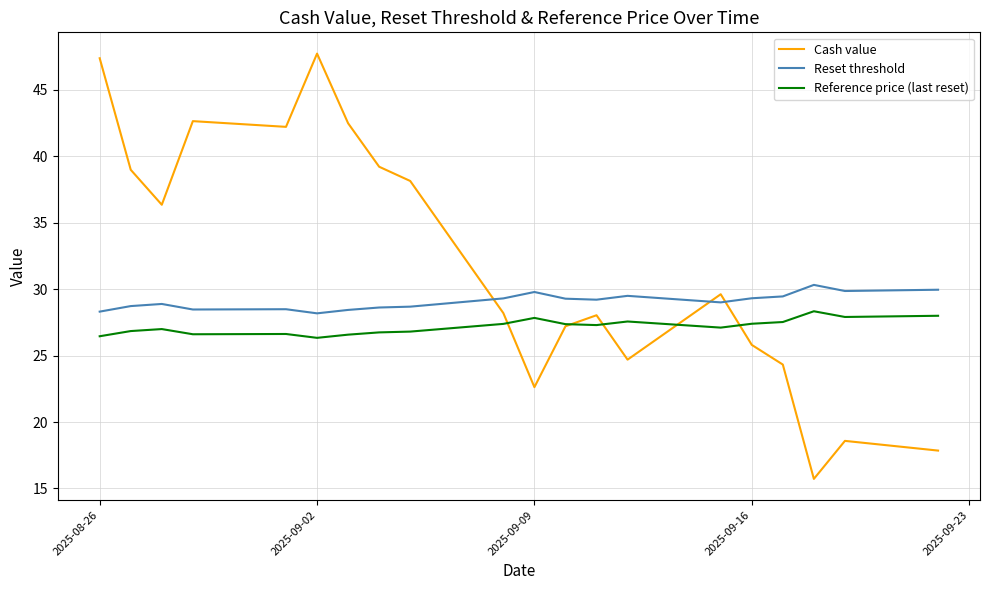

List the series in order of their overall mean, highest first.

Cash value, Reset threshold, Reference price (last reset)